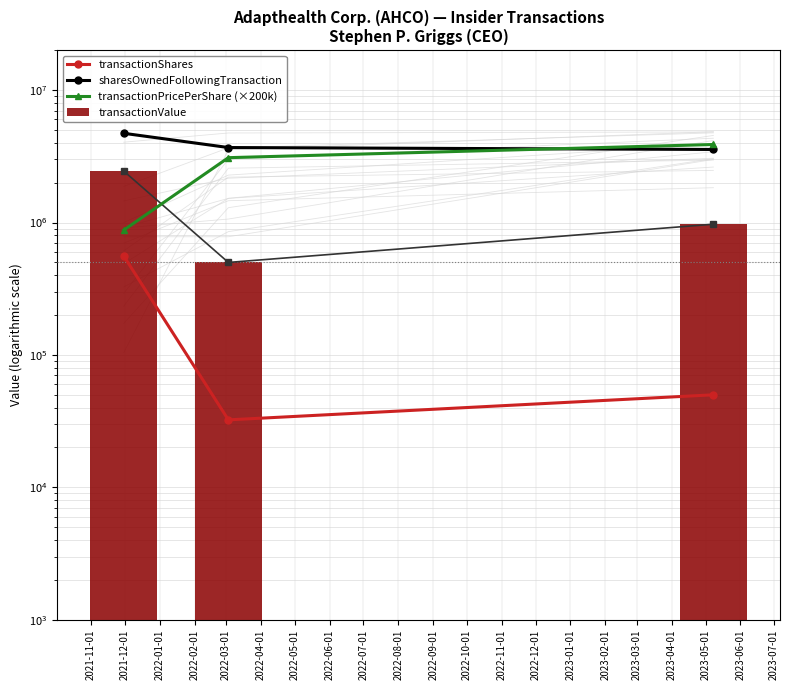

Is it true that transactionPricePerShare (×200k) equals 792918.5 at 2022-01-01?

False